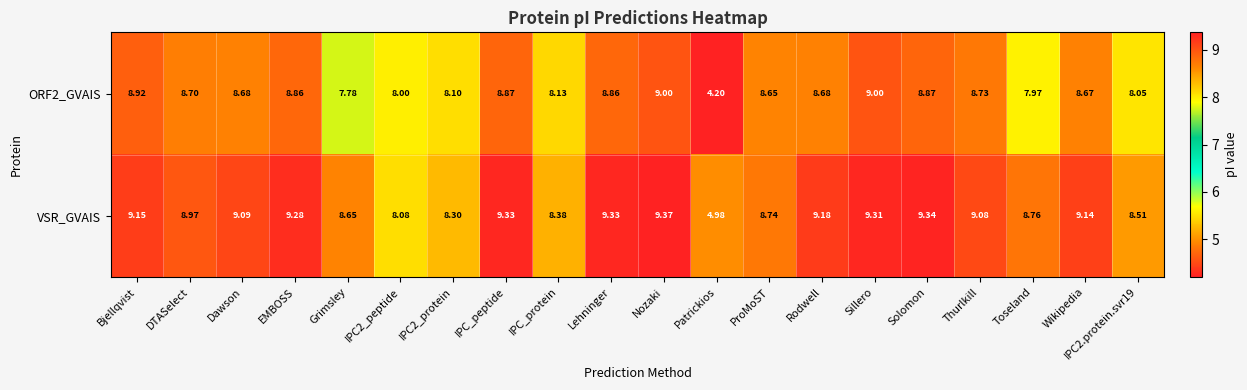

What is the greatest value displayed?

9.4